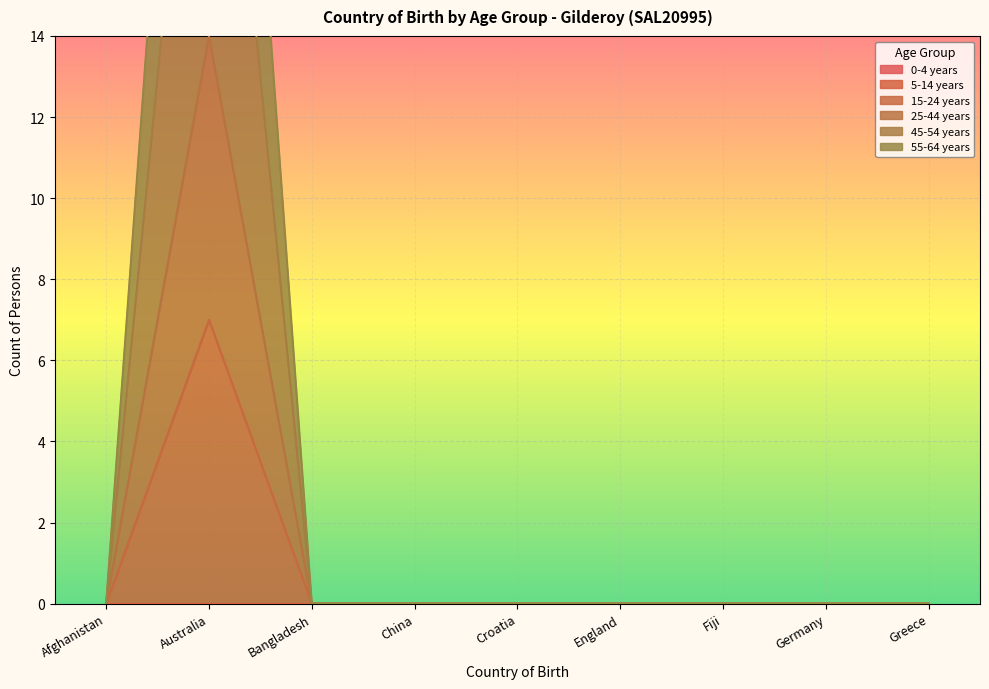

Which label corresponds to the largest value in the chart?

Australia